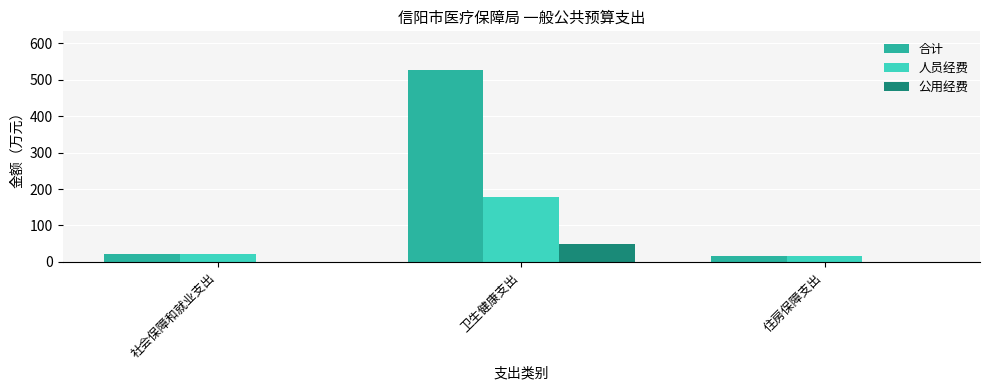

How many groups of bars are there?

3